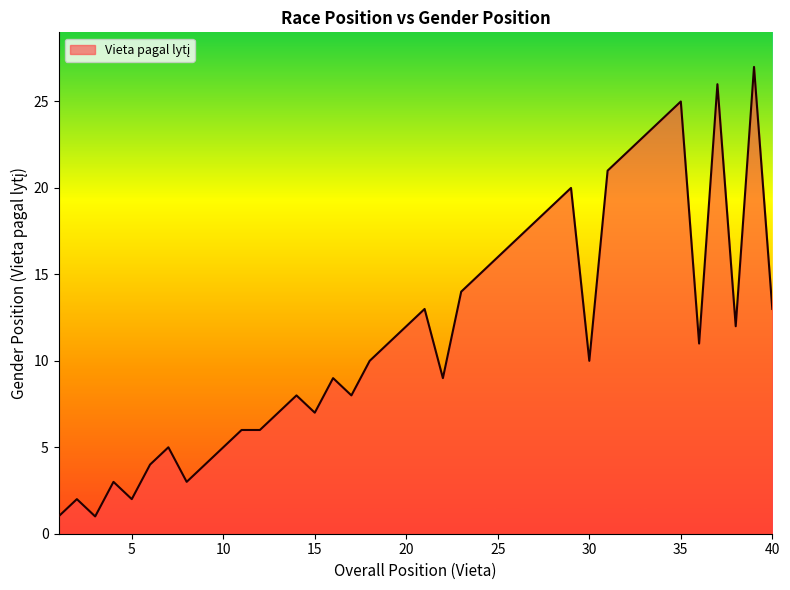

What is the maximum value shown in the chart?

27